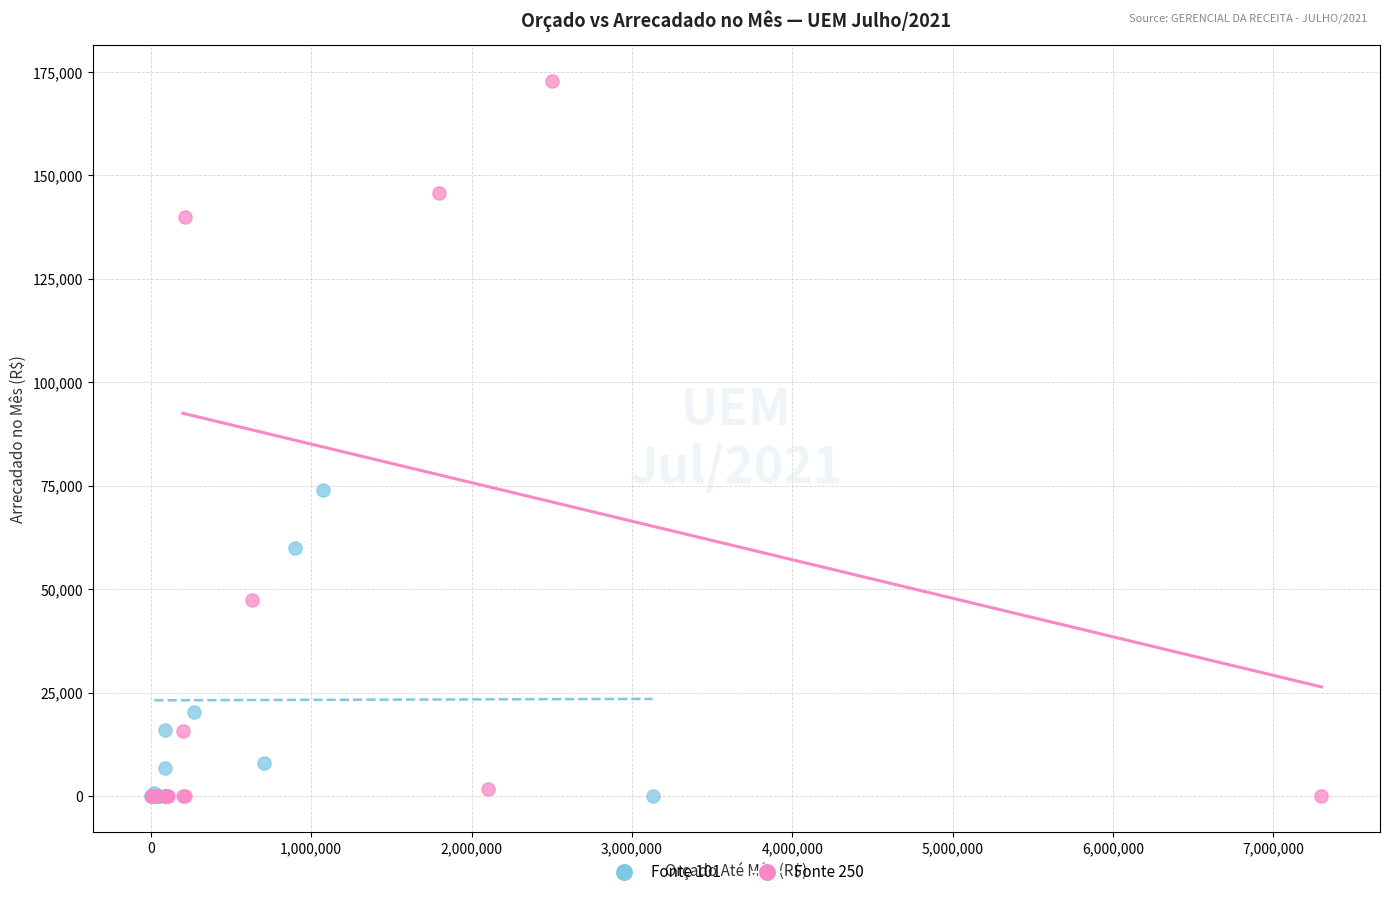

What are all the series names shown in the legend?

Fonte 101, Fonte 250